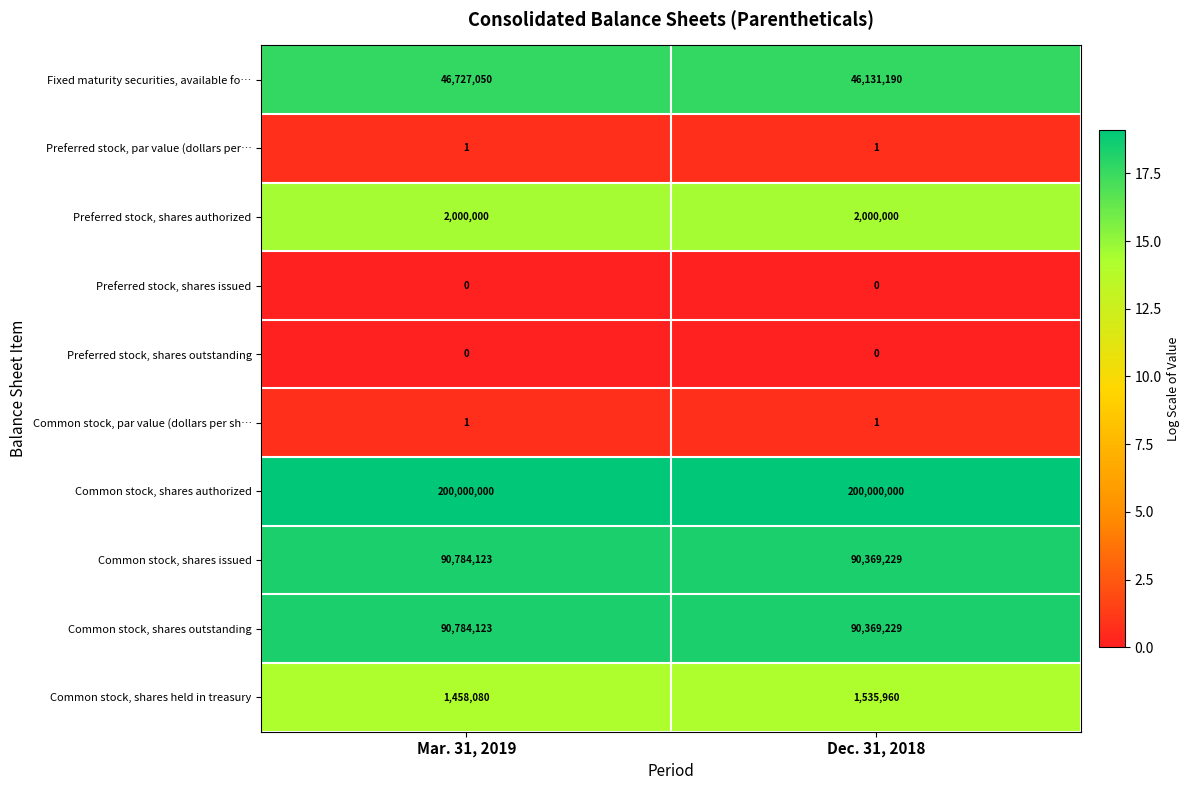

Reading left to right, extract all data points from this chart.

Fixed maturity securities, available fo…: Mar. 31, 2019=46727050	Dec. 31, 2018=46131190
Preferred stock, par value (dollars per…: Mar. 31, 2019=1	Dec. 31, 2018=1
Preferred stock, shares authorized: Mar. 31, 2019=2000000	Dec. 31, 2018=2000000
Preferred stock, shares issued: Mar. 31, 2019=0	Dec. 31, 2018=0
Preferred stock, shares outstanding: Mar. 31, 2019=0	Dec. 31, 2018=0
Common stock, par value (dollars per sh…: Mar. 31, 2019=1	Dec. 31, 2018=1
Common stock, shares authorized: Mar. 31, 2019=200000000	Dec. 31, 2018=200000000
Common stock, shares issued: Mar. 31, 2019=90784123	Dec. 31, 2018=90369229
Common stock, shares outstanding: Mar. 31, 2019=90784123	Dec. 31, 2018=90369229
Common stock, shares held in treasury: Mar. 31, 2019=1458080	Dec. 31, 2018=1535960